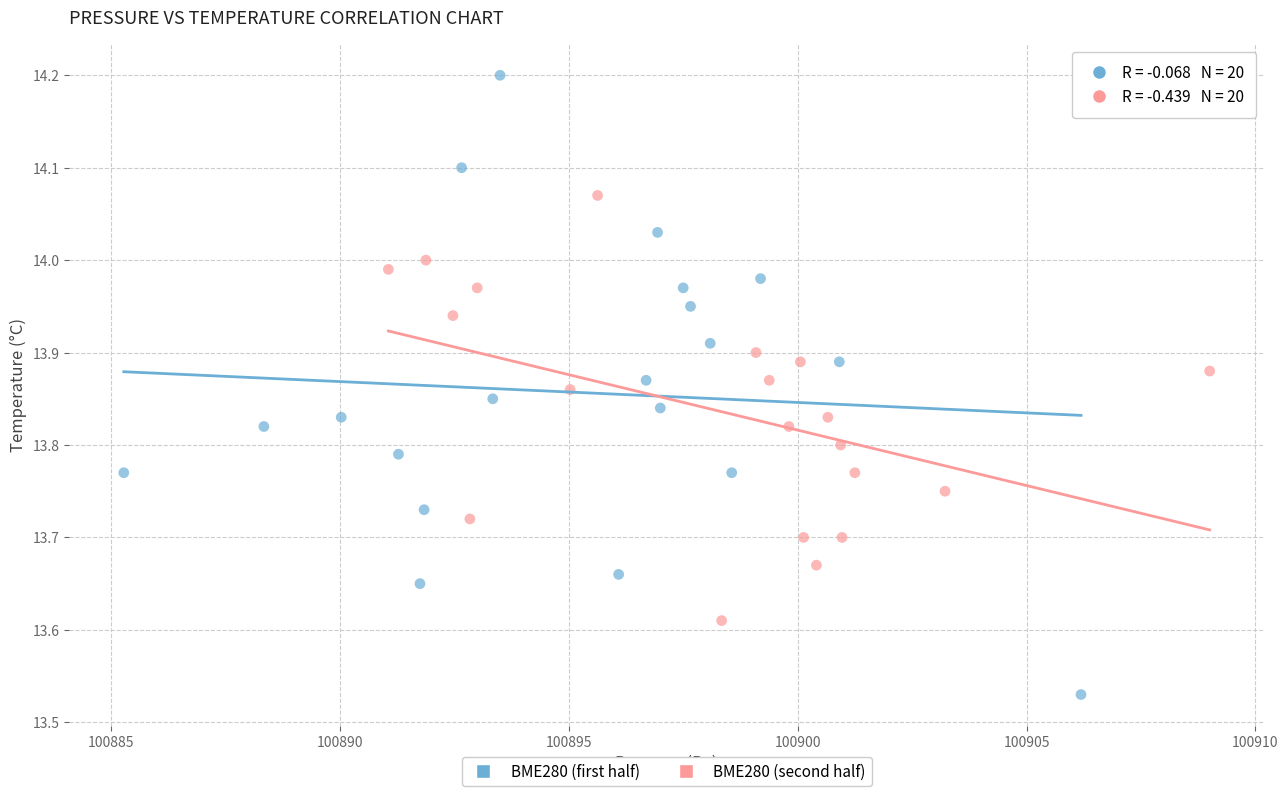

Which series contains the highest Y value?

BME280 (first half)